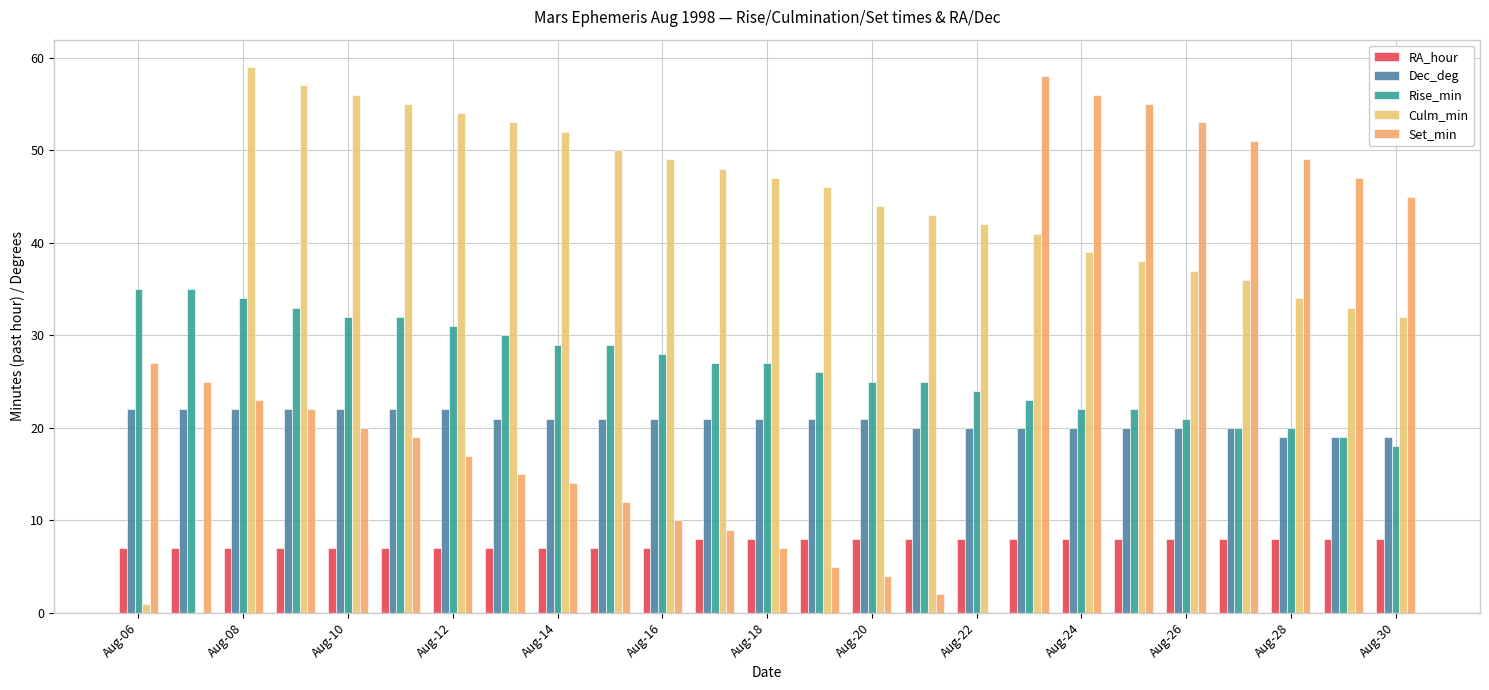

What are all the series names shown in the legend?

RA_hour, Dec_deg, Rise_min, Culm_min, Set_min